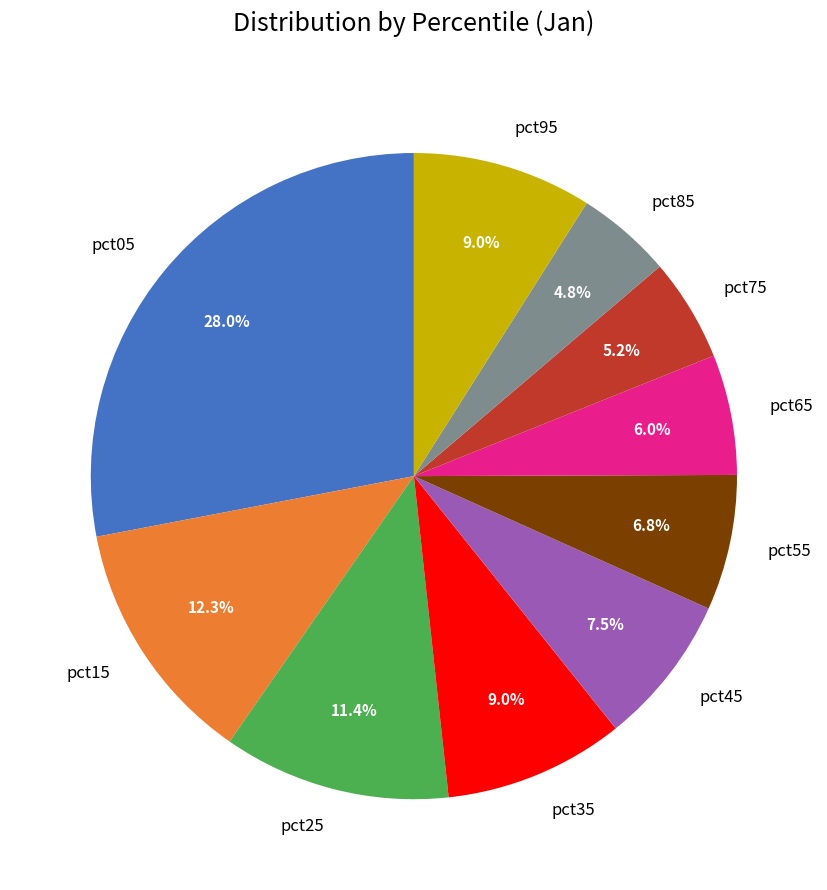

Which has a higher value, pct25 or pct05?

pct05